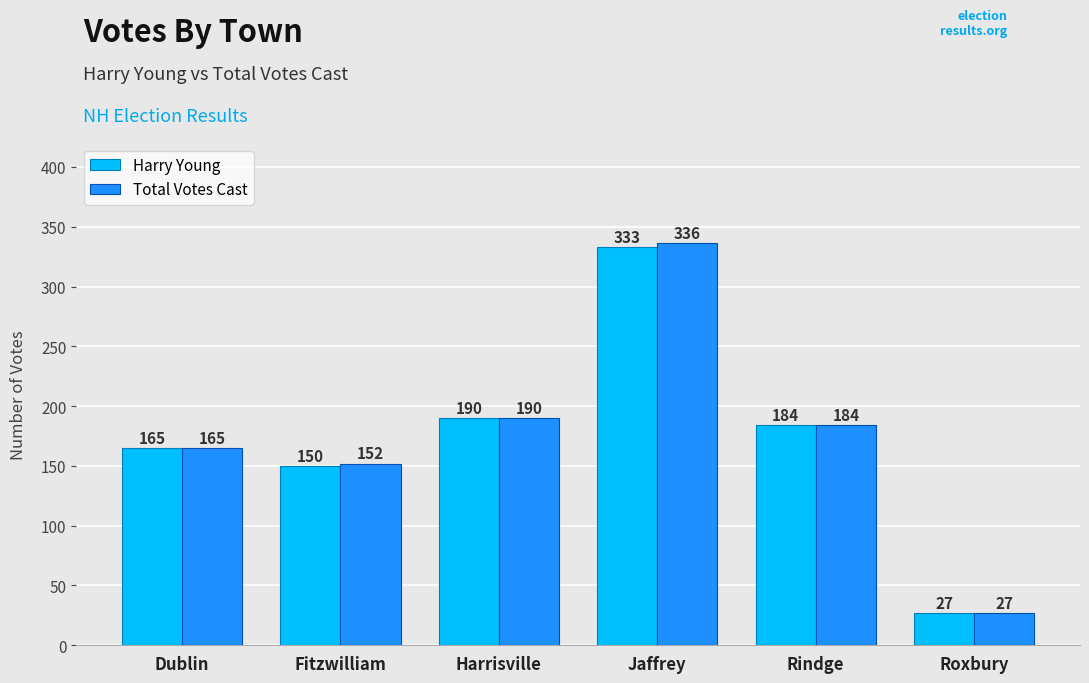

Which series has the largest total across all categories?

Total Votes Cast